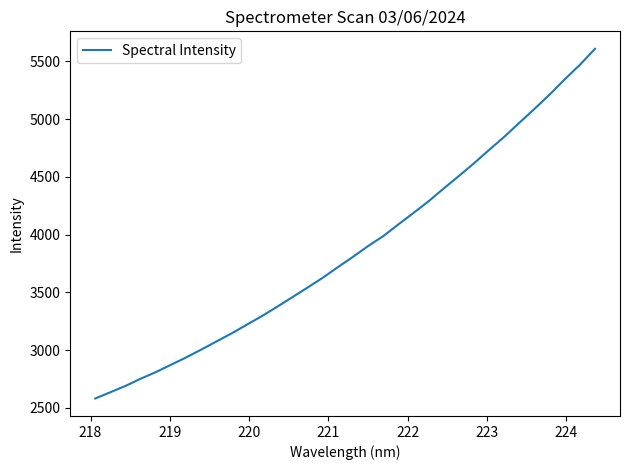

What is the difference between the maximum and minimum values?

3027.1